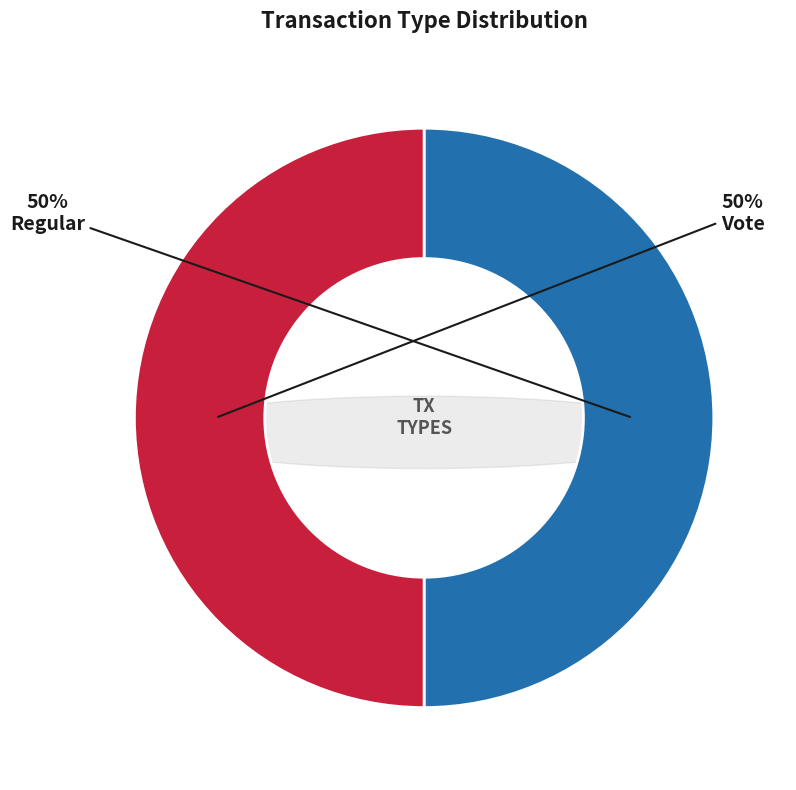

To the nearest percent, what is the combined percentage of Regular and Vote?

100%